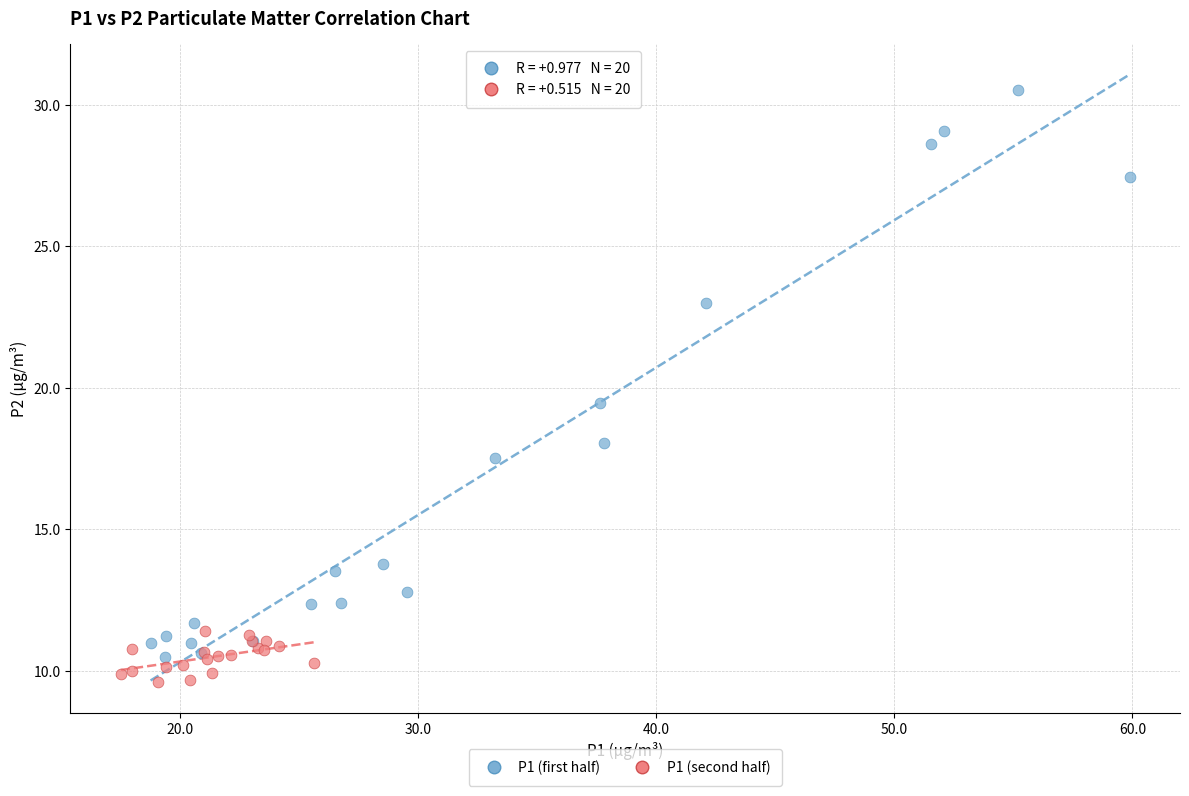

What are all the series names shown in the legend?

P1 (first half), P1 (second half)